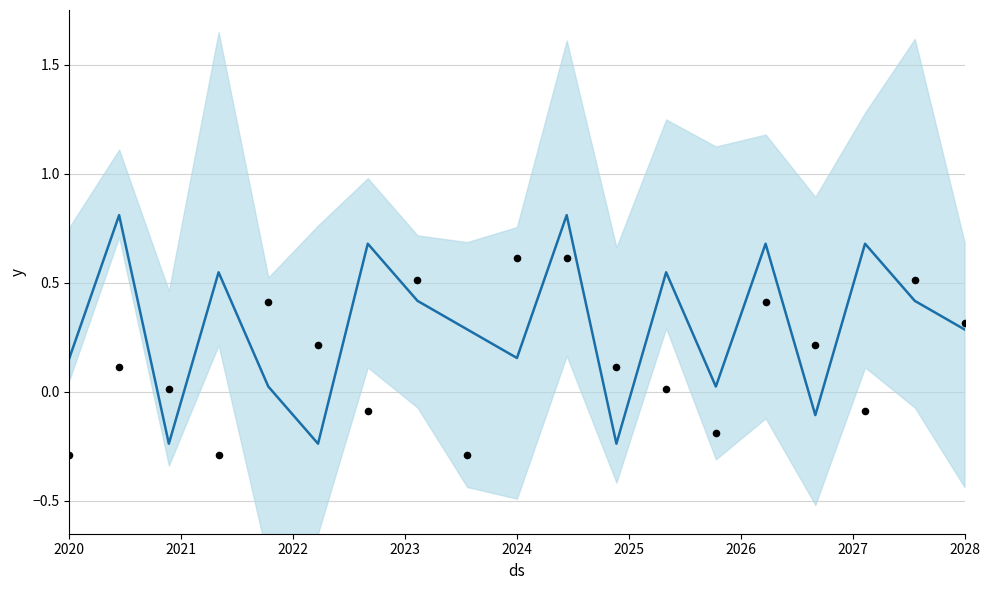

Which series reaches the maximum Y coordinate?

forecast